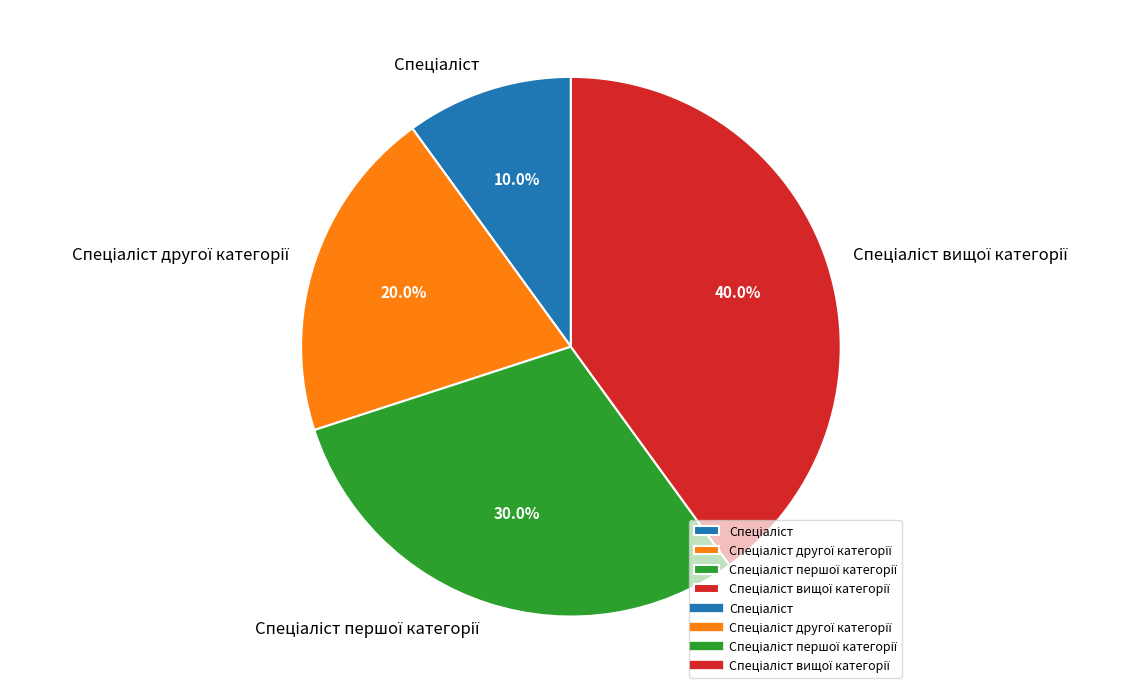

Does any single category account for the majority?

No